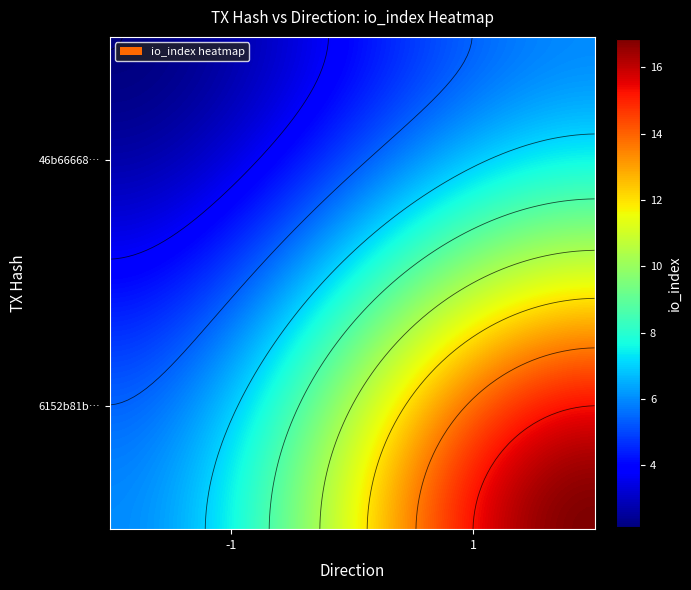

Reading right to left, transcribe all the data shown in this chart.

46b66668e45068b6f79c41faaa8da8a36c1937a: 0	0
6152b81b3d9d2567b013ac615c5177c33727323: 31	0